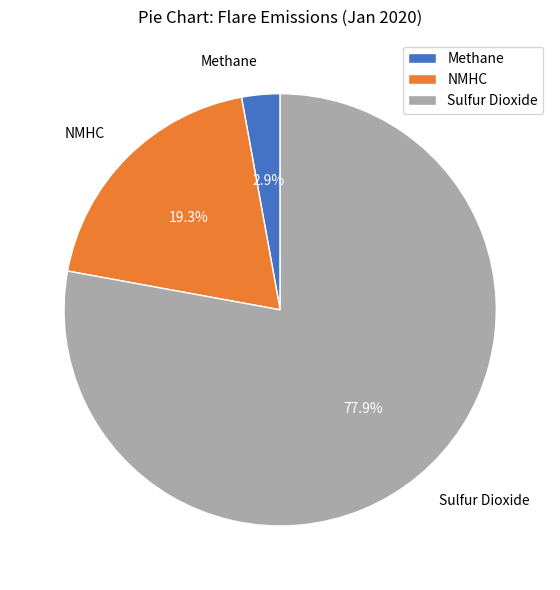

Combined, do NMHC and Sulfur Dioxide account for over 50%?

Yes